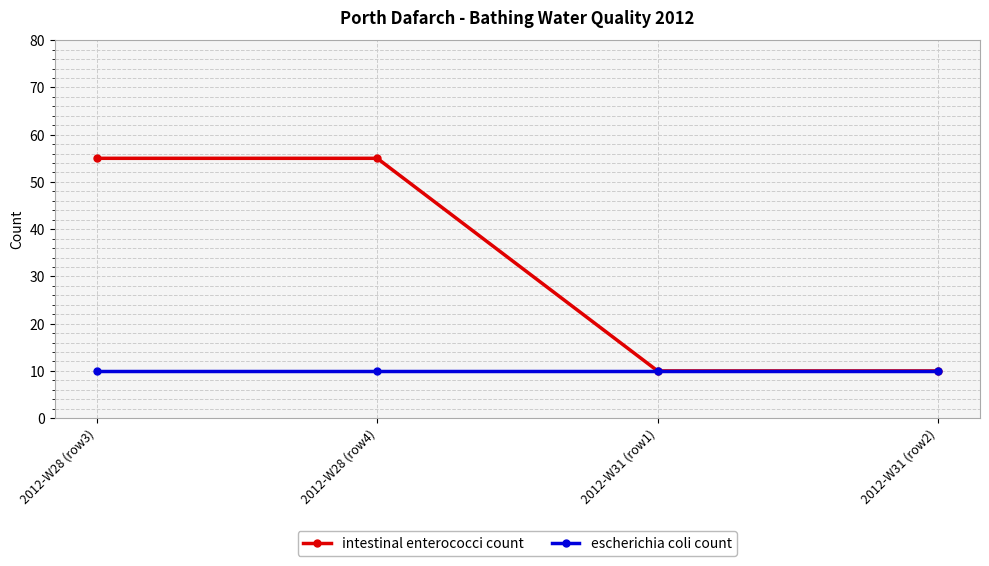

Is it true that intestinal enterococci count equals 85 at 2012-W28 (row4)?

False